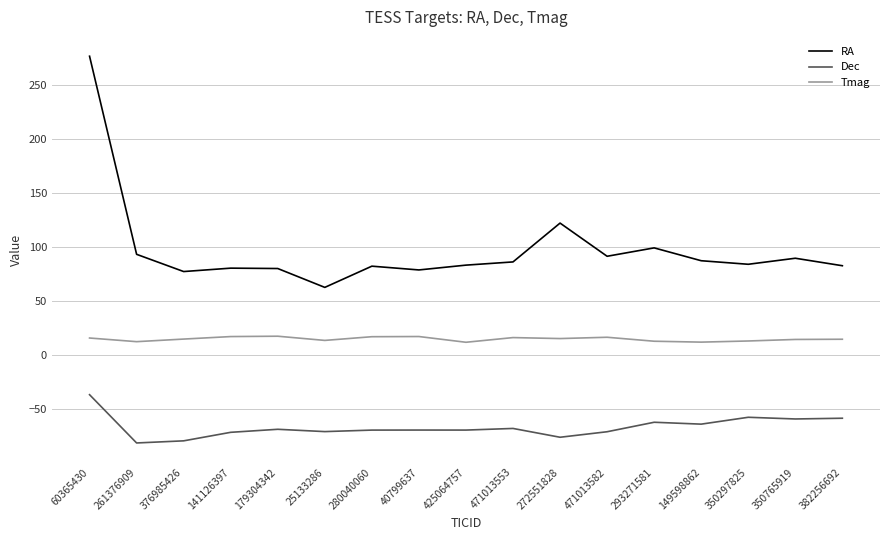

True or false: Dec and RA cross at least once.

False